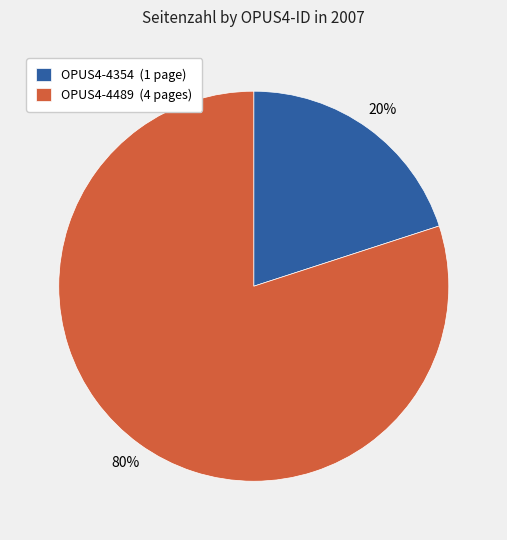

To the nearest percent, what is the average slice percentage?

50%